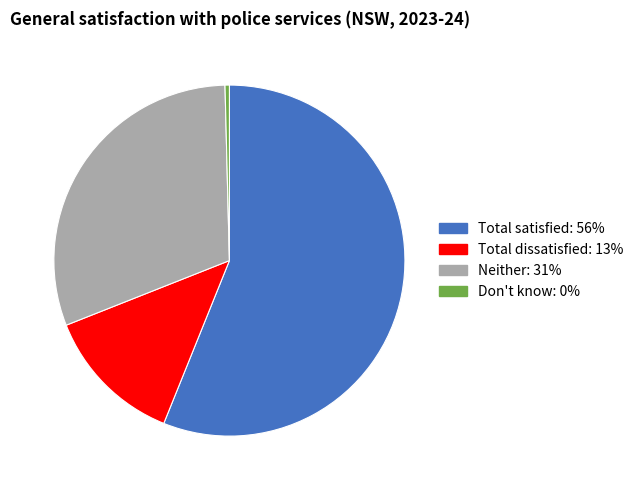

How many segments does this pie chart have?

4